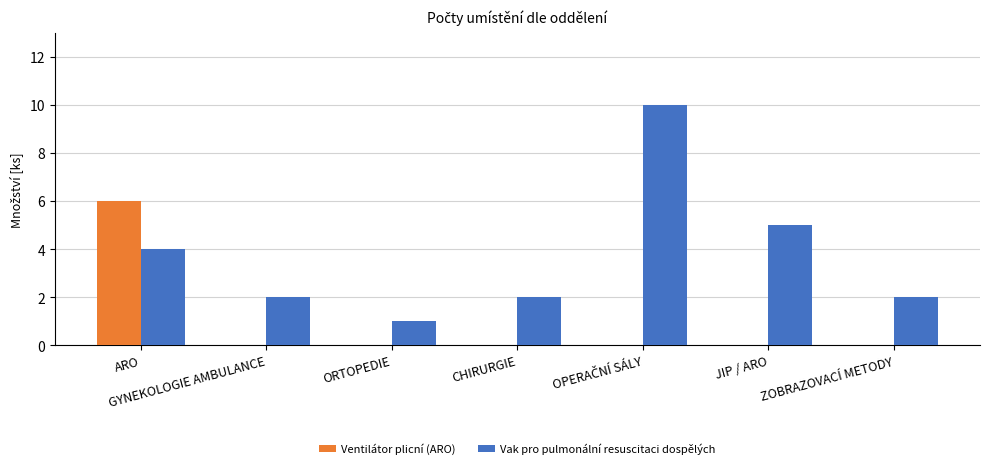

What is the greatest value displayed?

10